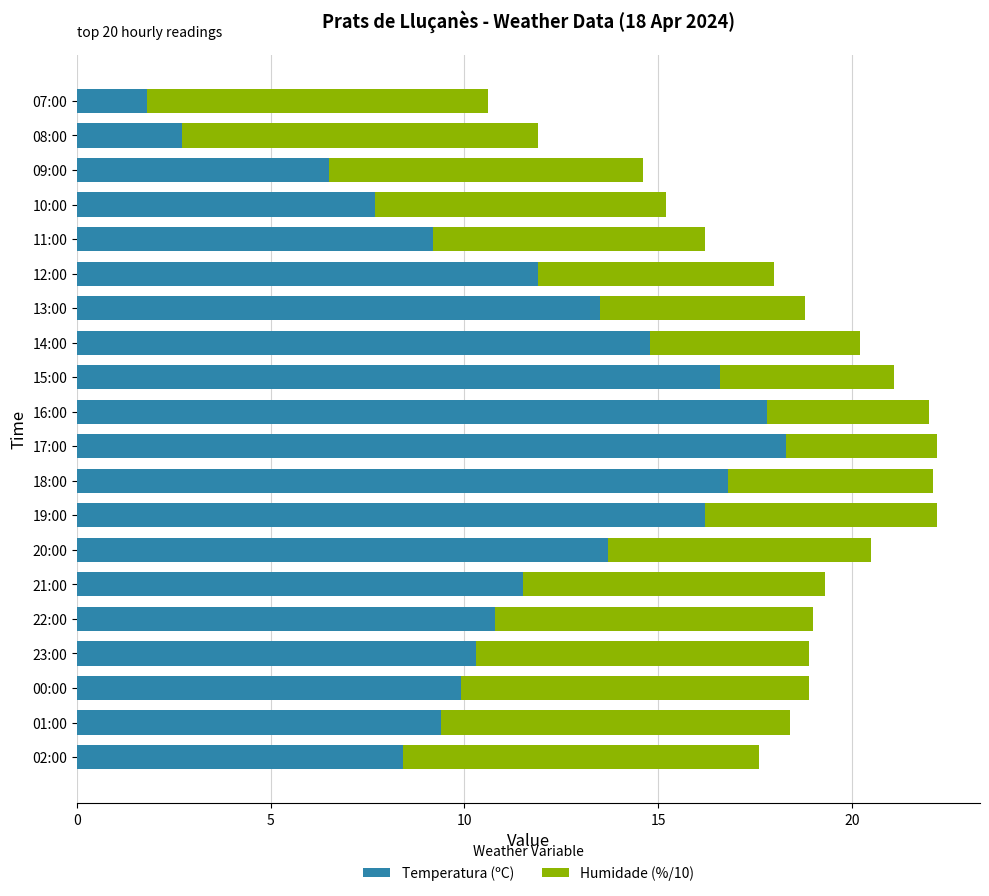

Count the number of categories in the chart.

20